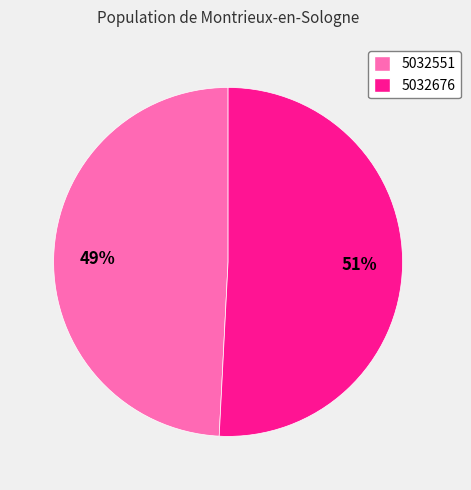

Which has a higher value, 5032551 or 5032676?

5032676